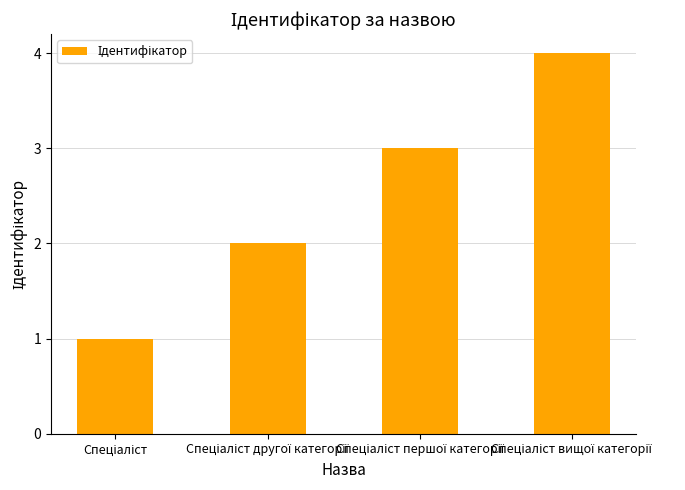

What is the difference between the maximum and minimum values?

3